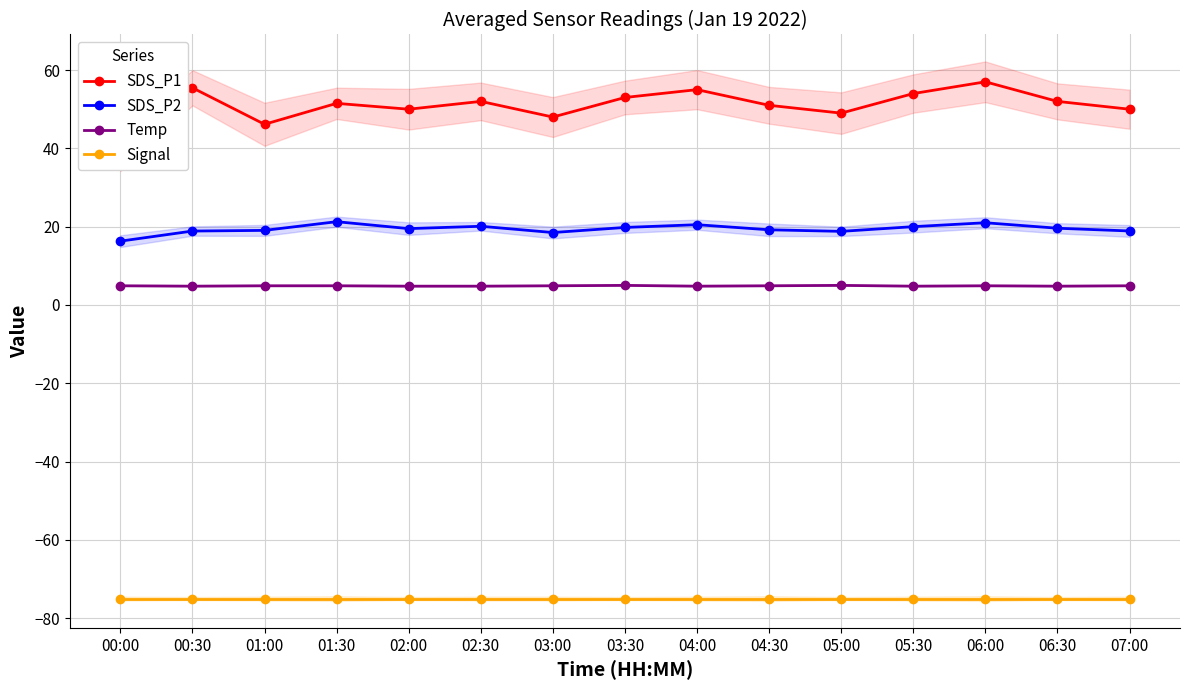

What is the total value across all series at 06:30?

1.4